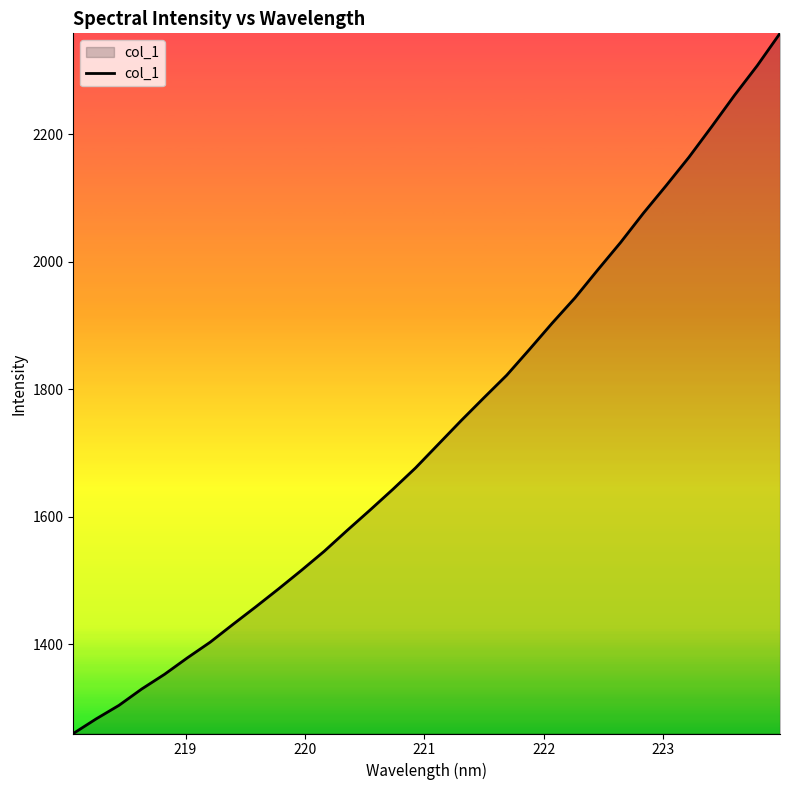

What is the difference between the second highest and second lowest values?

1025.4